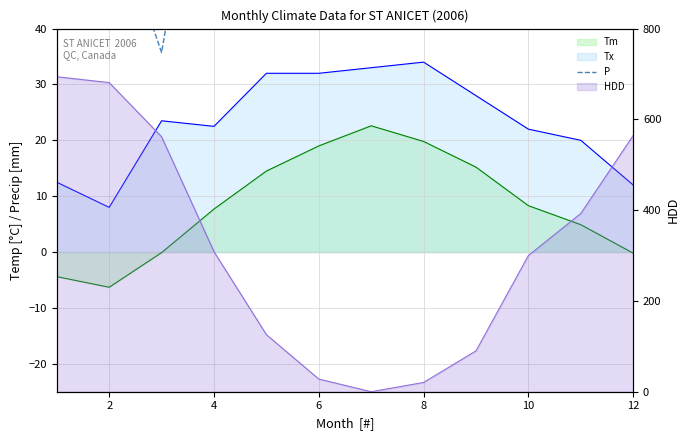

True or false: there are more than 0 points higher than both neighbors.

True